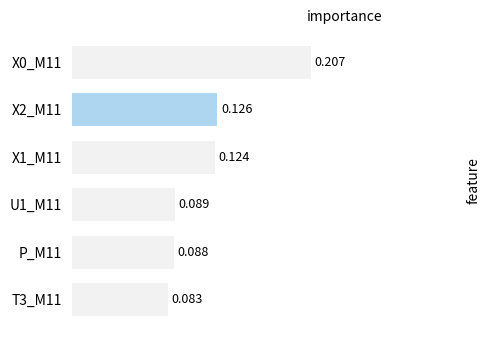

How many categories are shown in the chart?

6